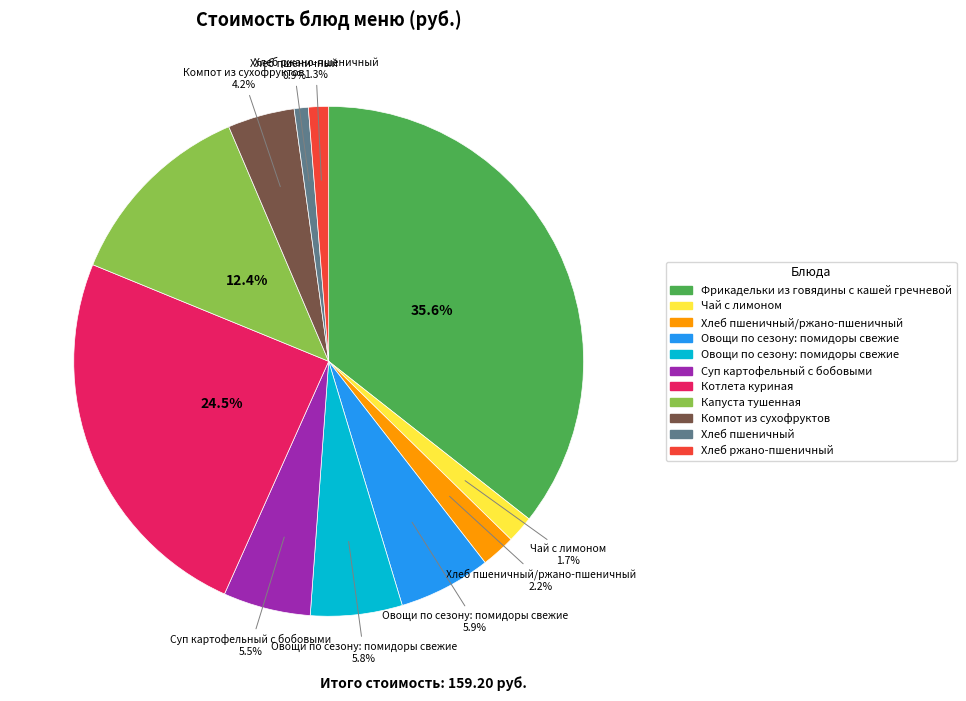

Does any single category account for the majority?

No